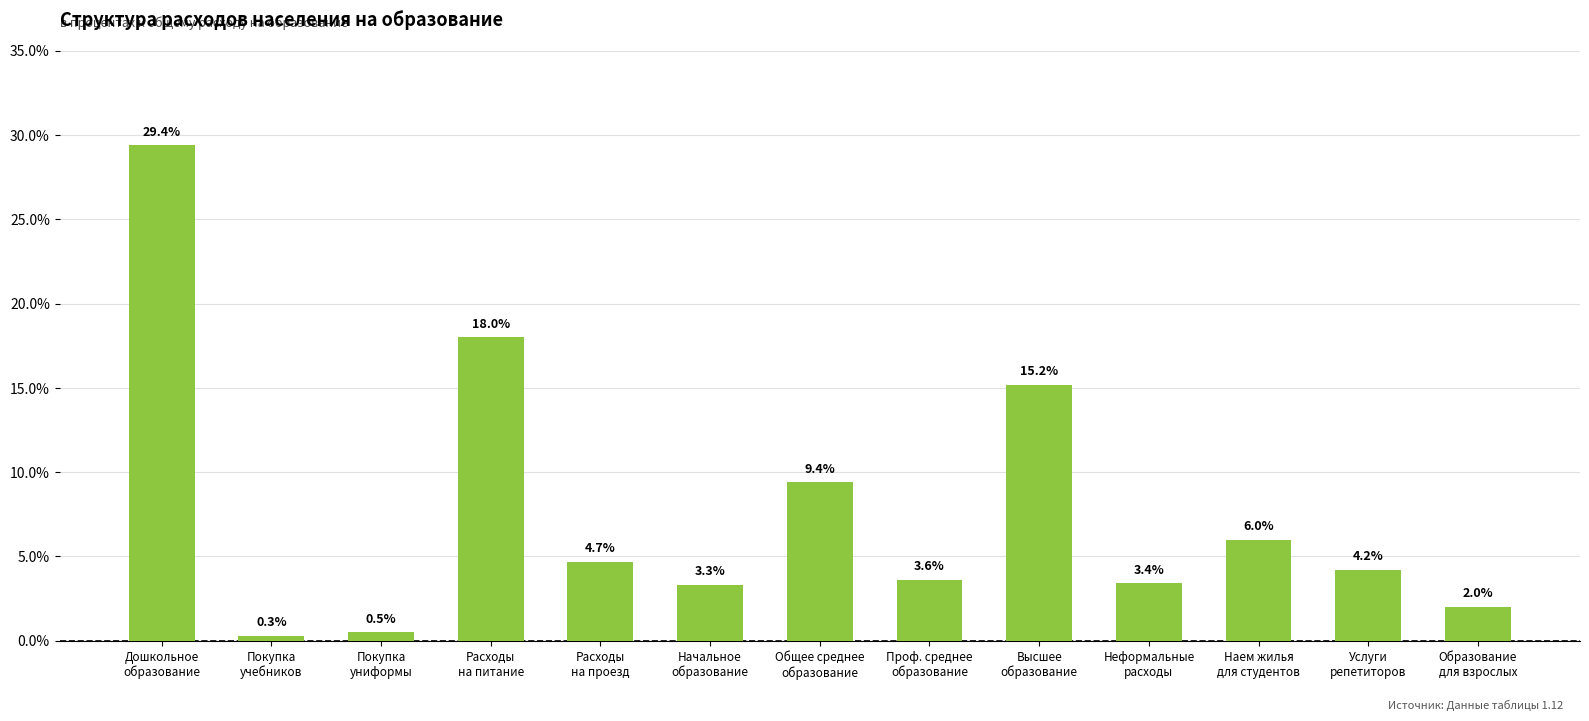

What is the difference between the values at Услуги
репетиторов and Наем жилья
для студентов?

1.8